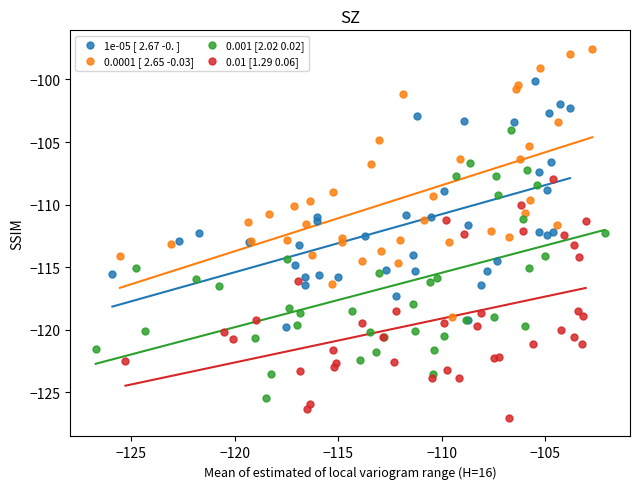

What are all the series names shown in the legend?

1e-05 [ 2.67 -0. ], 0.0001 [ 2.65 -0.03], 0.001 [2.02 0.02], 0.01 [1.29 0.06]